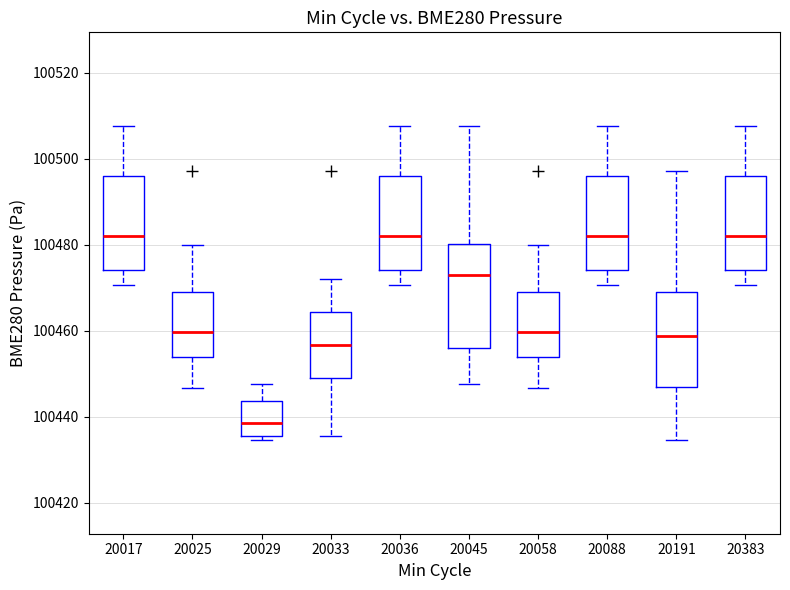

Reading left to right, transcribe this box plot: for each box, give where its median line is, the range the box spans, and where its two whiskers end, as read against the y-axis. The values are not printed on the chart, so give them approximately, as read against the axis.

20017: median 100482, box 100474 to 100496, whiskers 100470 to 100508
20025: median 100460, box 100454 to 100468, whiskers 100446 to 100480
20029: median 100438, box 100436 to 100444, whiskers 100434 to 100448
20033: median 100456, box 100450 to 100464, whiskers 100436 to 100472
20036: median 100482, box 100474 to 100496, whiskers 100470 to 100508
20045: median 100472, box 100456 to 100480, whiskers 100448 to 100508
20058: median 100460, box 100454 to 100468, whiskers 100446 to 100480
20088: median 100482, box 100474 to 100496, whiskers 100470 to 100508
20191: median 100458, box 100446 to 100468, whiskers 100434 to 100498
20383: median 100482, box 100474 to 100496, whiskers 100470 to 100508